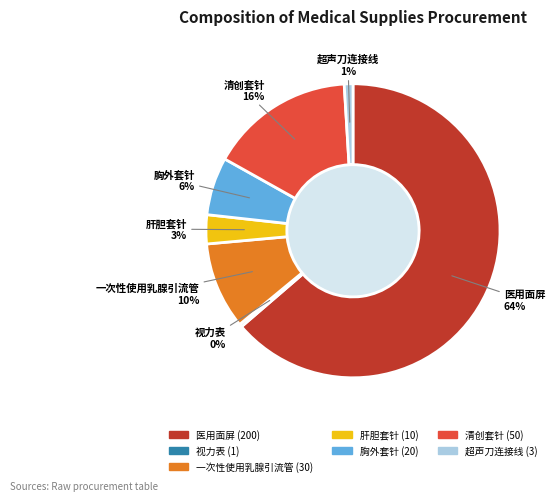

What is the smallest slice in the pie chart?

视力表